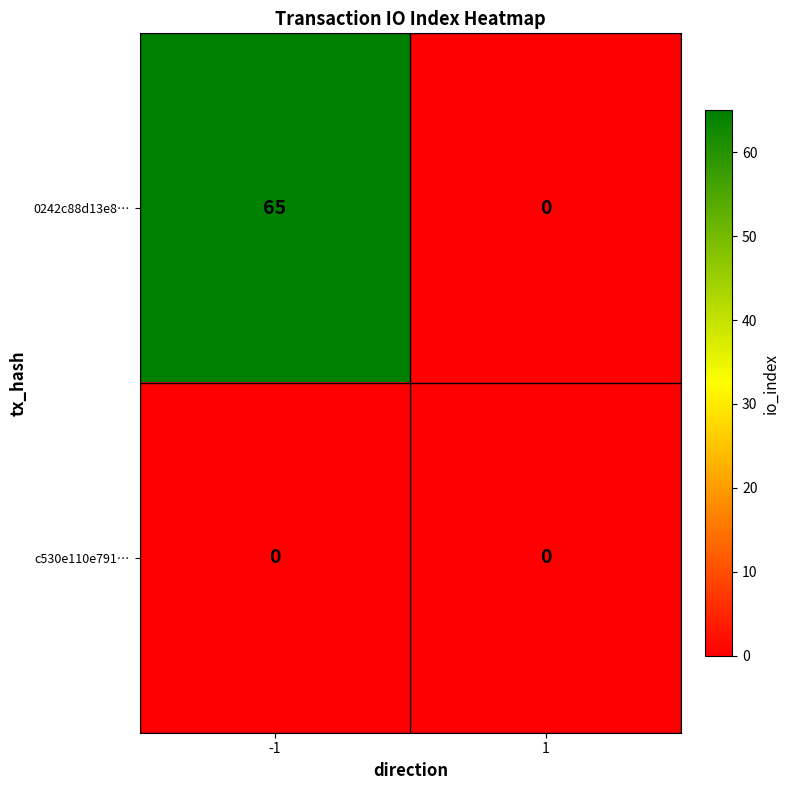

True or false: 0242c88d13e8… has a value of 35 at 1.

False